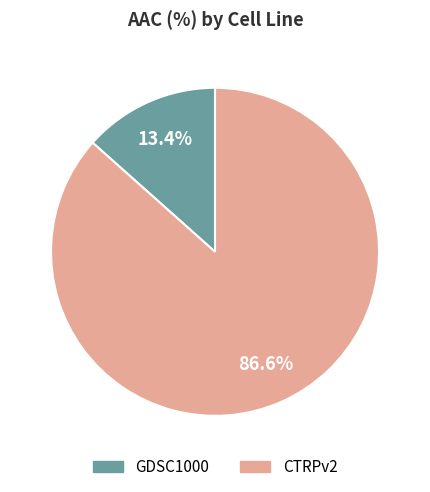

Rank the categories by value from lowest to highest.

GDSC1000, CTRPv2